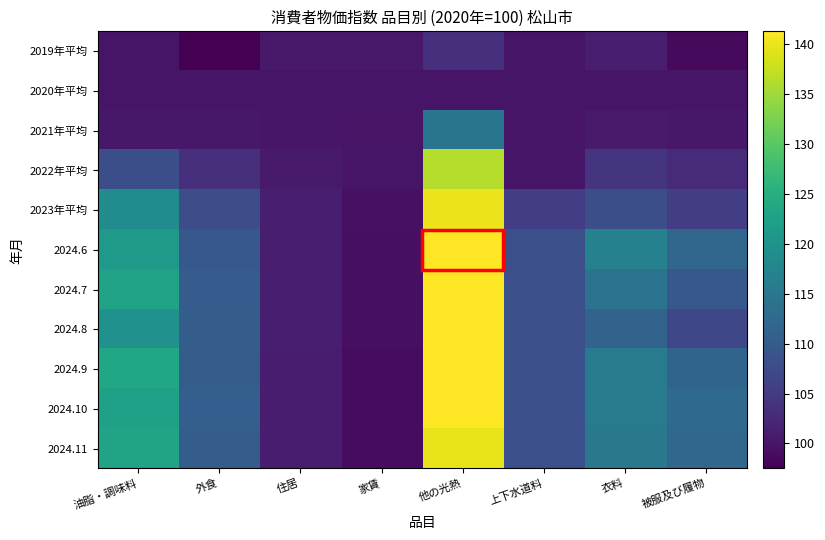

Between 外食 and 被服及び履物, which is larger?

被服及び履物